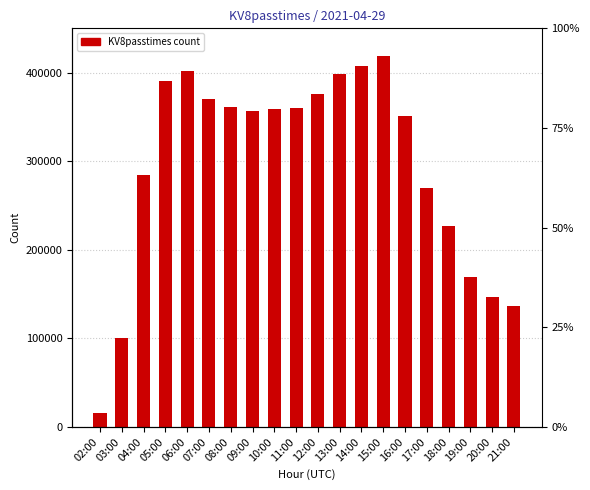

What is the label of the 8th bar from the left?

09:00